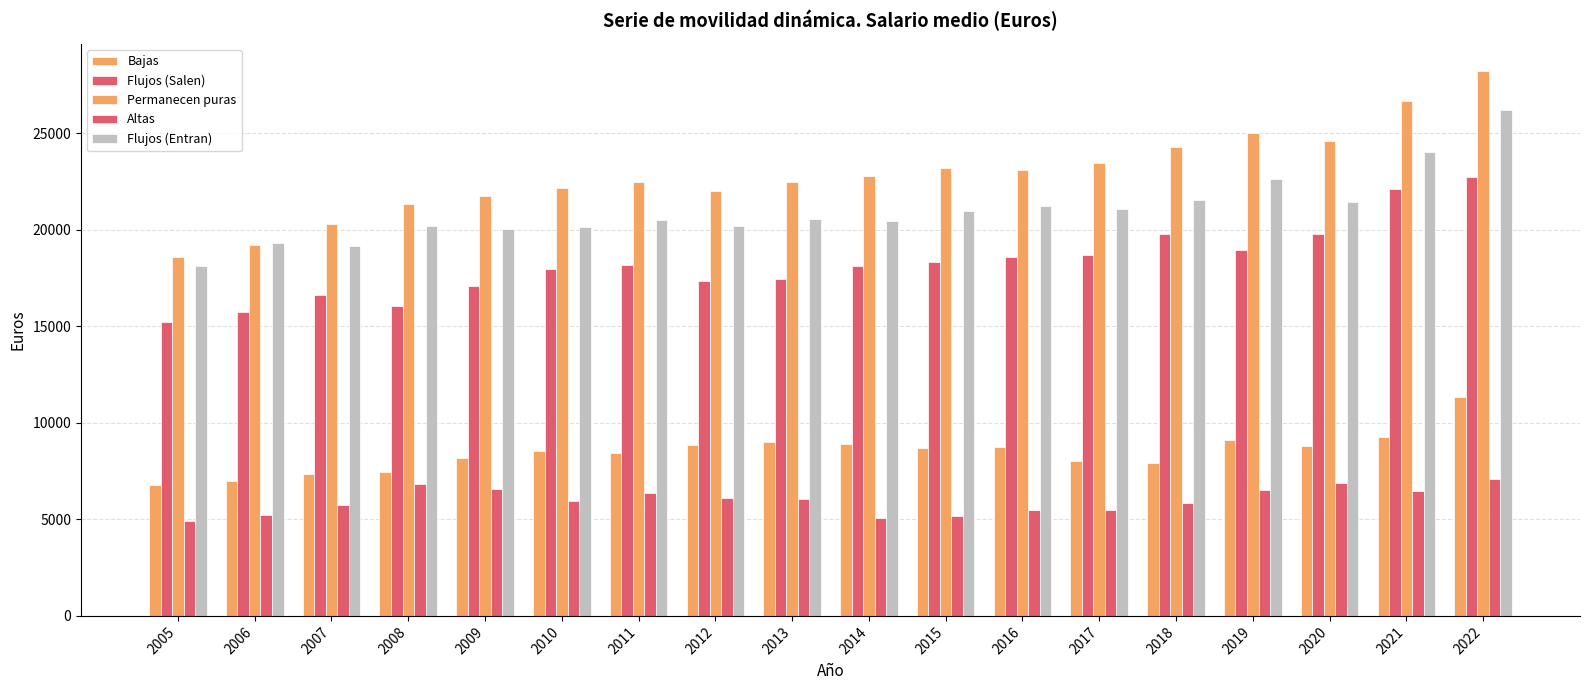

Does the chart contain any negative values?

No